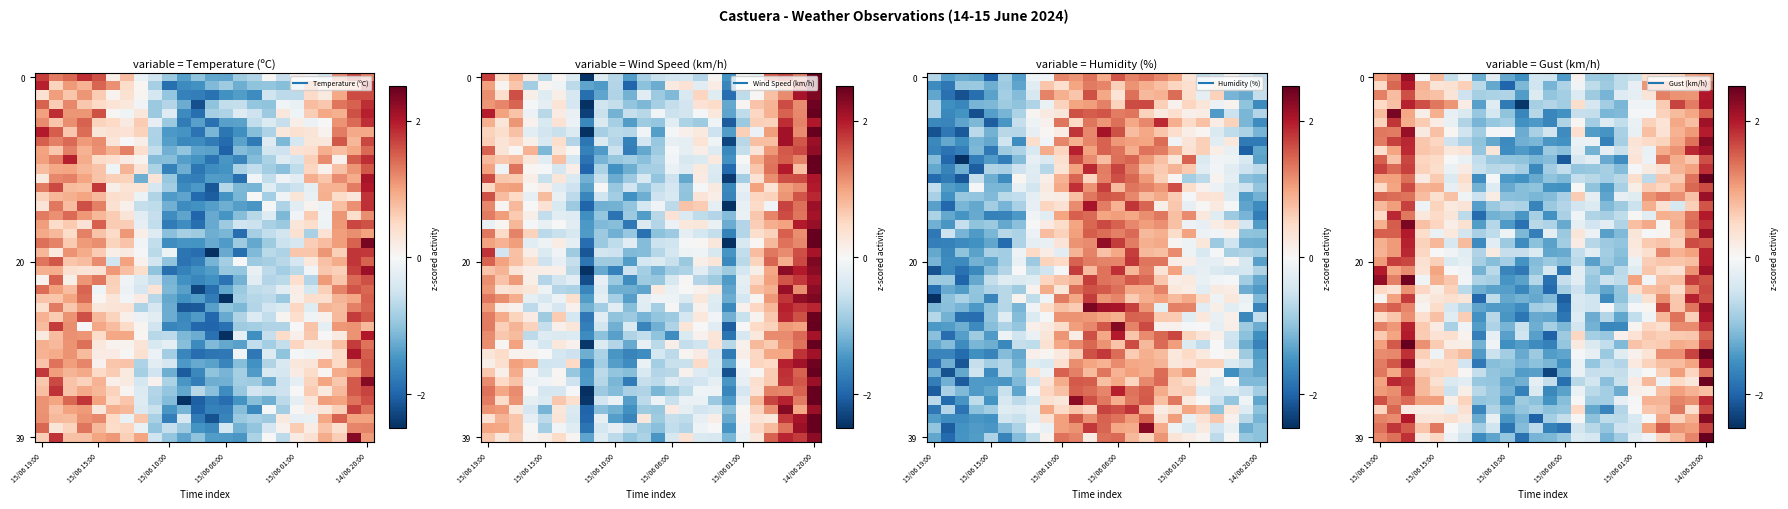

What is the lowest value of the row_39 series?

-1.9